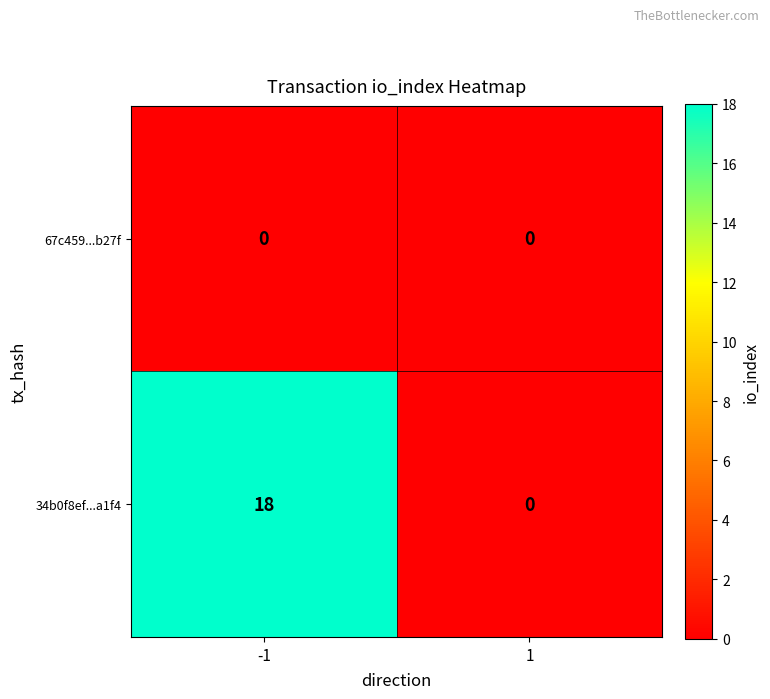

Which series has the largest total across all categories?

34b0f8ef...a1f4